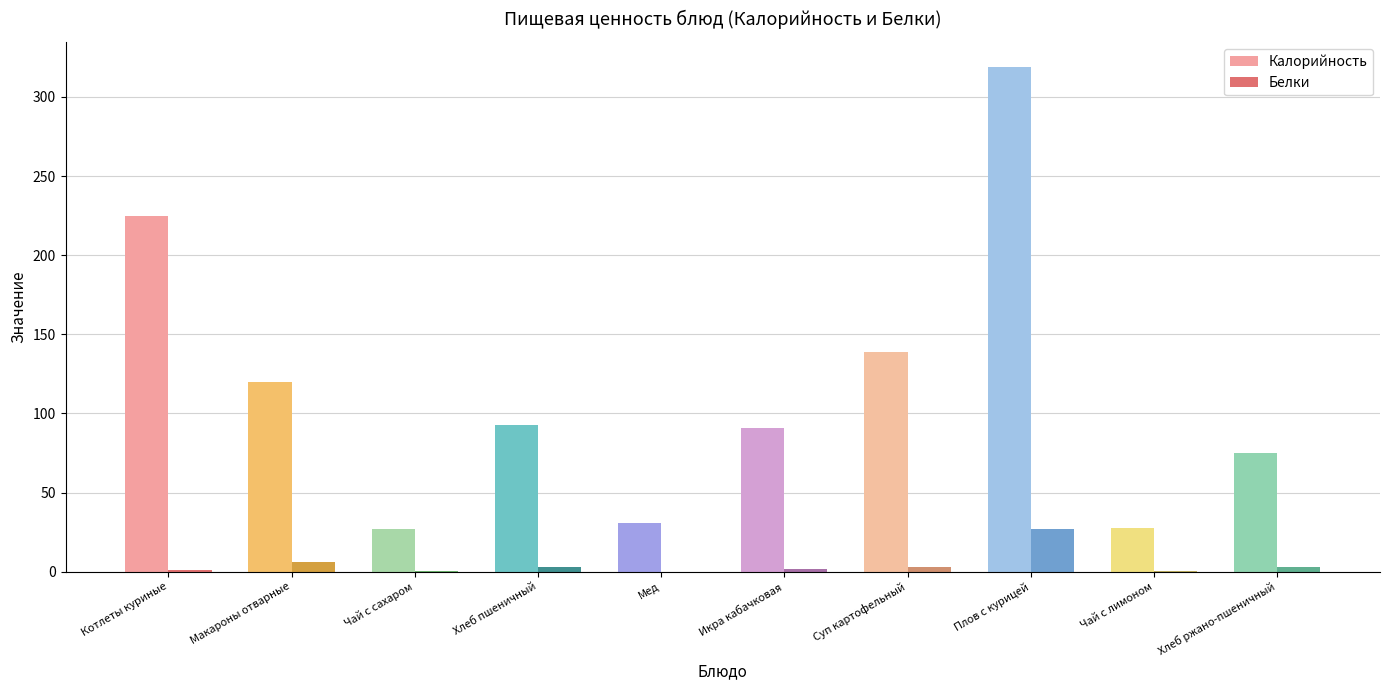

How many categories are shown in the chart?

10